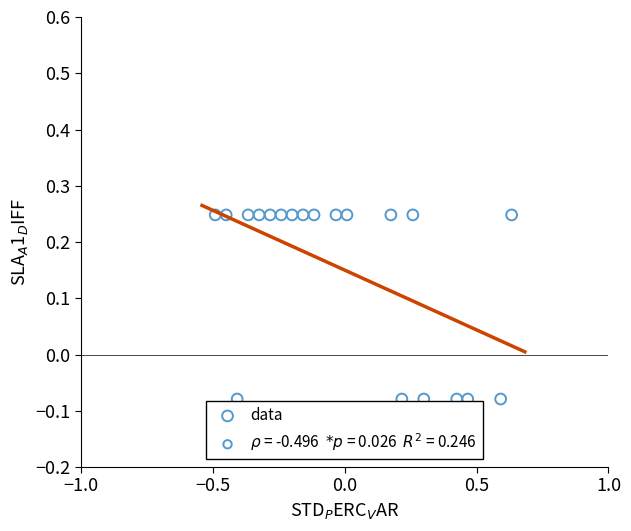

What is the range of Y values (max minus min)?

0.3